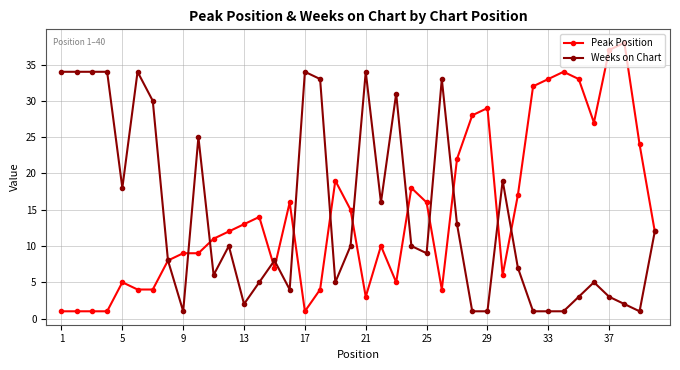

Does the chart display data point markers on the line(s)?

Yes